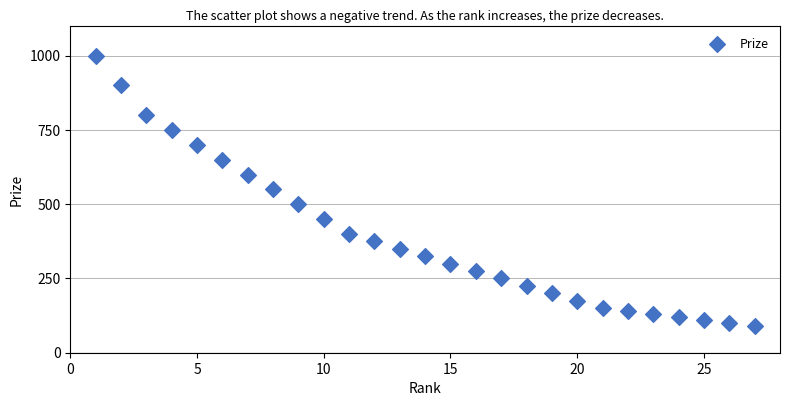

What is the range of X values (max minus min)?

26